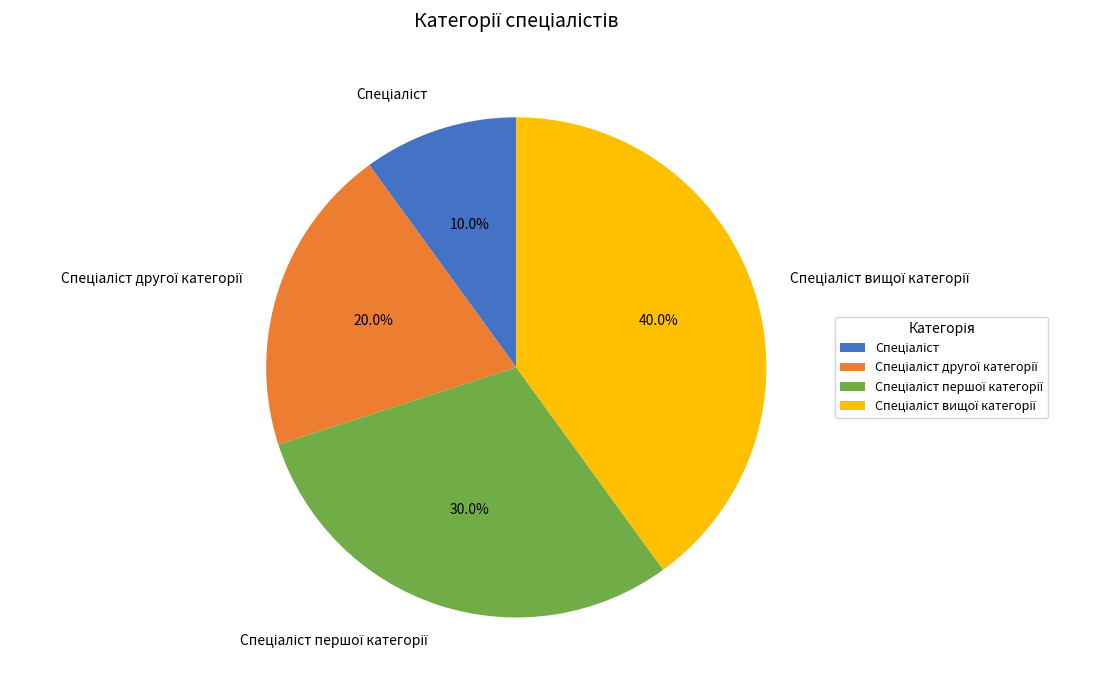

To the nearest percent, what is the average slice percentage?

25%